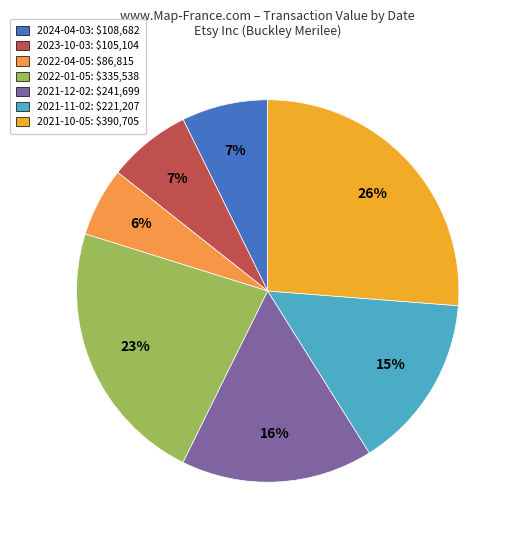

To the nearest percent, what is the difference between the 2021-12-02 and 2022-04-05 slice percentages?

10%